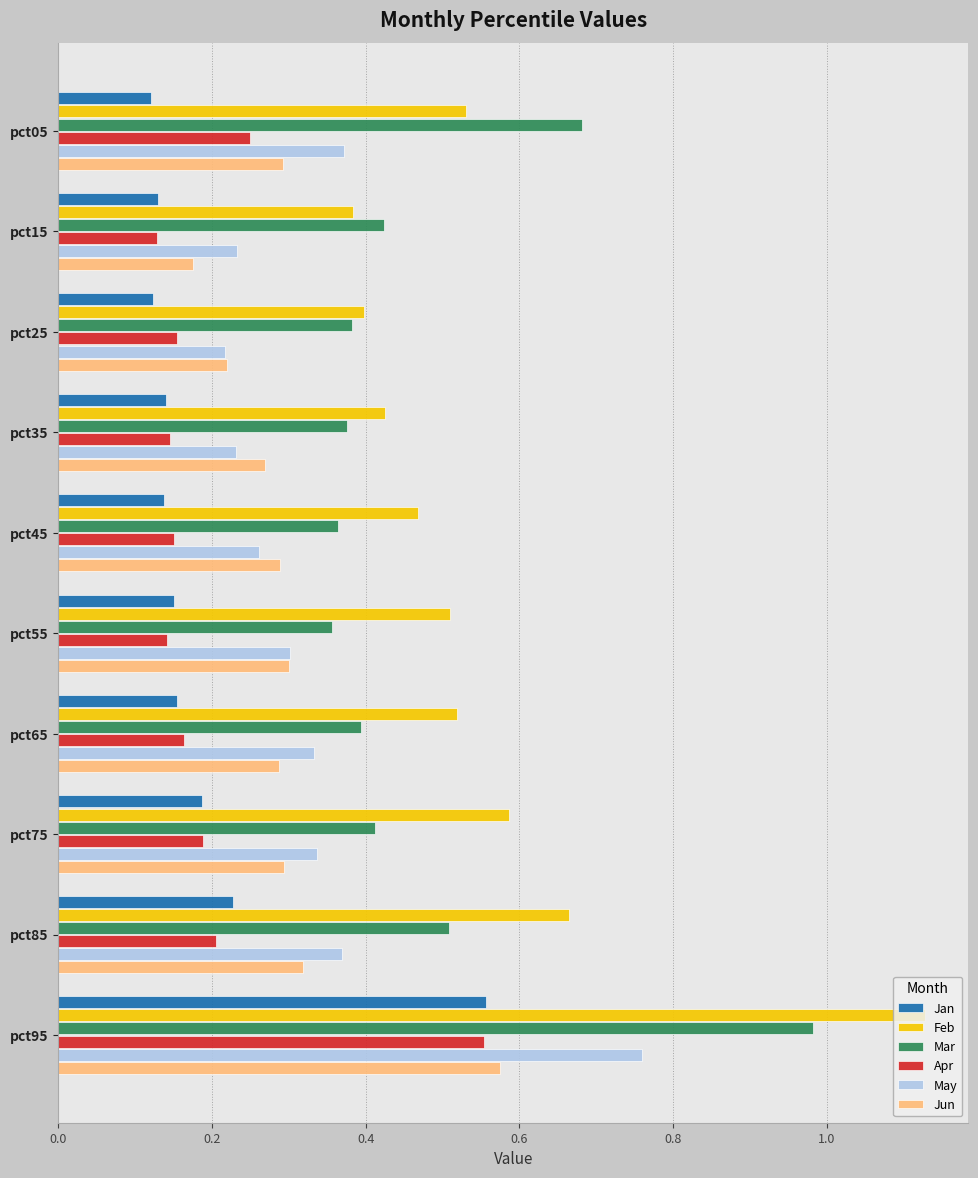

Which series has the largest total across all categories?

Feb